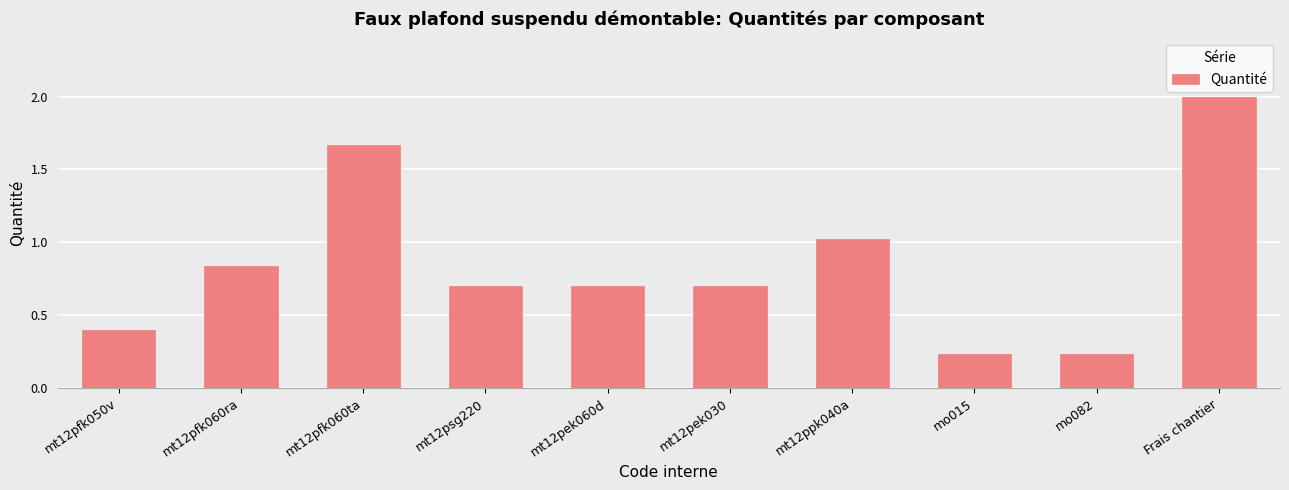

Read the value at mt12pfk050v.

0.4